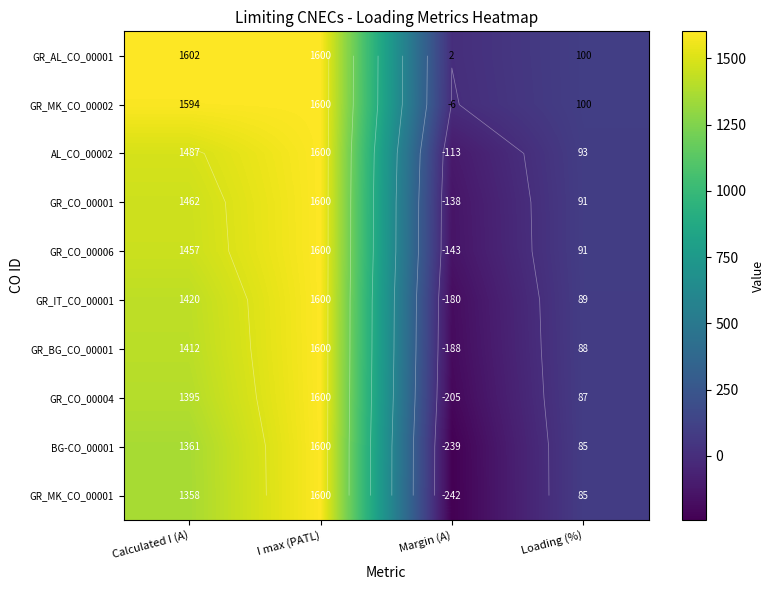

List the labels in order of GR_MK_CO_00001 value, largest first.

I max (PATL), Calculated I (A), Loading (%), Margin (A)